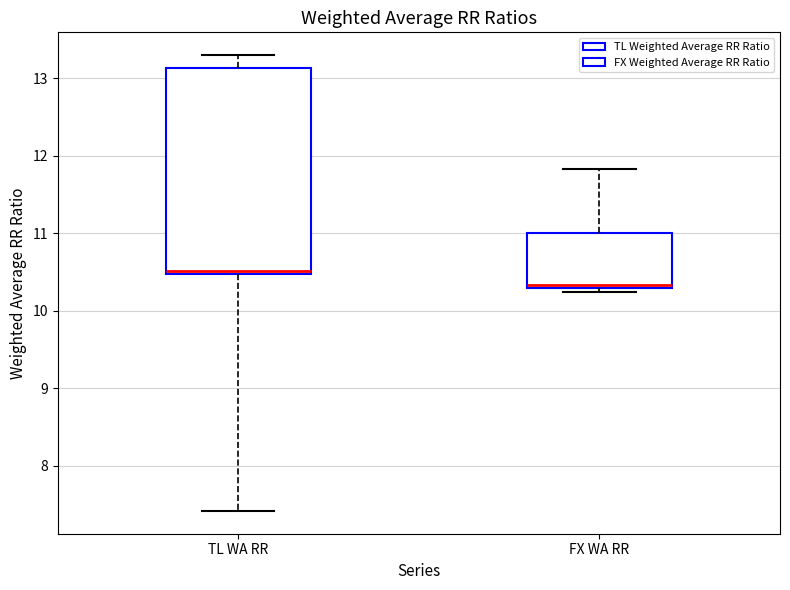

Where is the upper edge of the box for FX WA RR on the y-axis? The values are not printed on the chart, so give them approximately, as read against the axis.

11.0